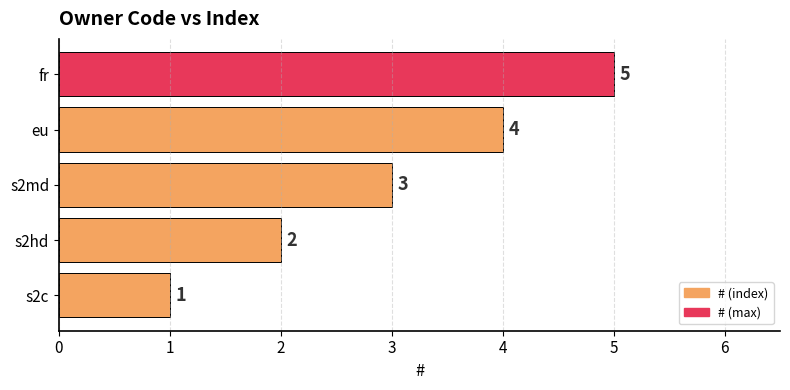

At which label is the value closest to 3?

s2md